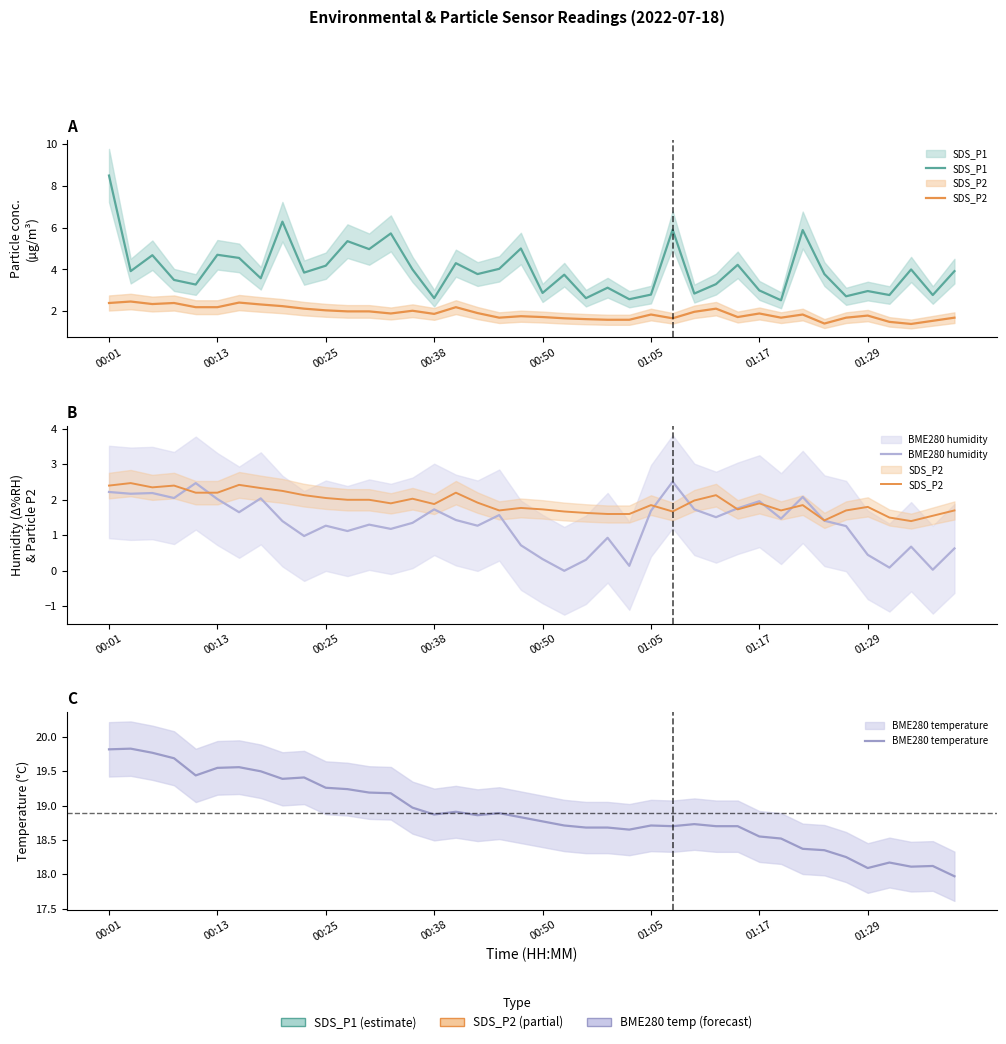

Is this an area chart (filled region under the line)?

No